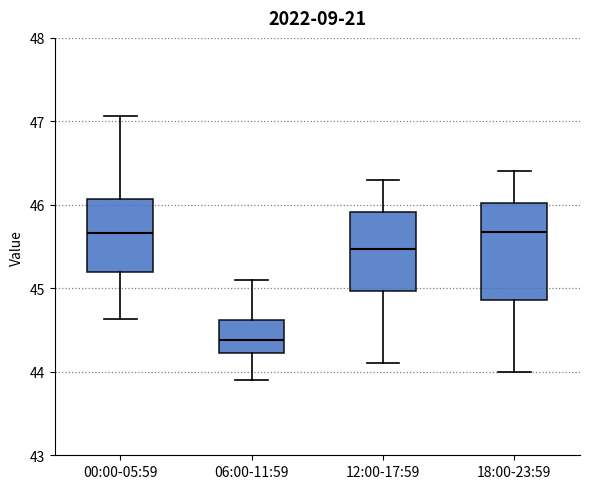

Where is the lower edge of the box for 06:00-11:59 on the y-axis? The values are not printed on the chart, so give them approximately, as read against the axis.

44.2